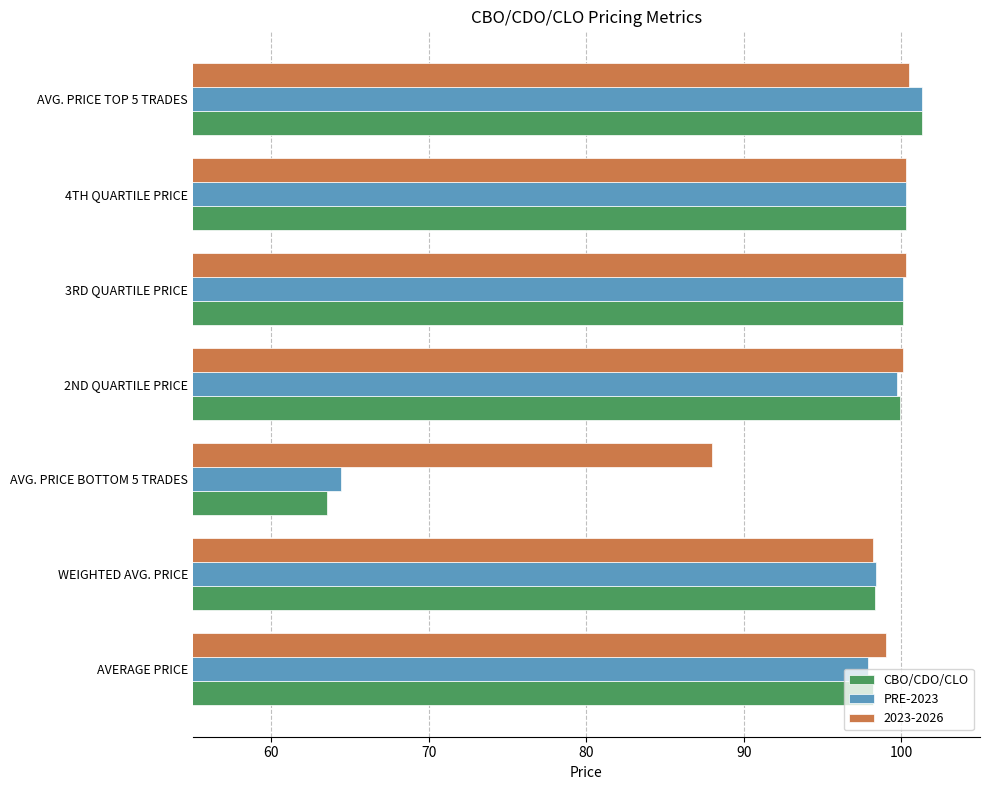

The value of CBO/CDO/CLO at WEIGHTED AVG. PRICE is 98.3. True or false?

True